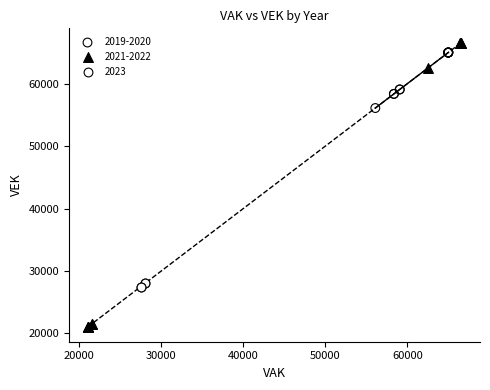

Which series has the largest Y range (max minus min)?

2021-2022